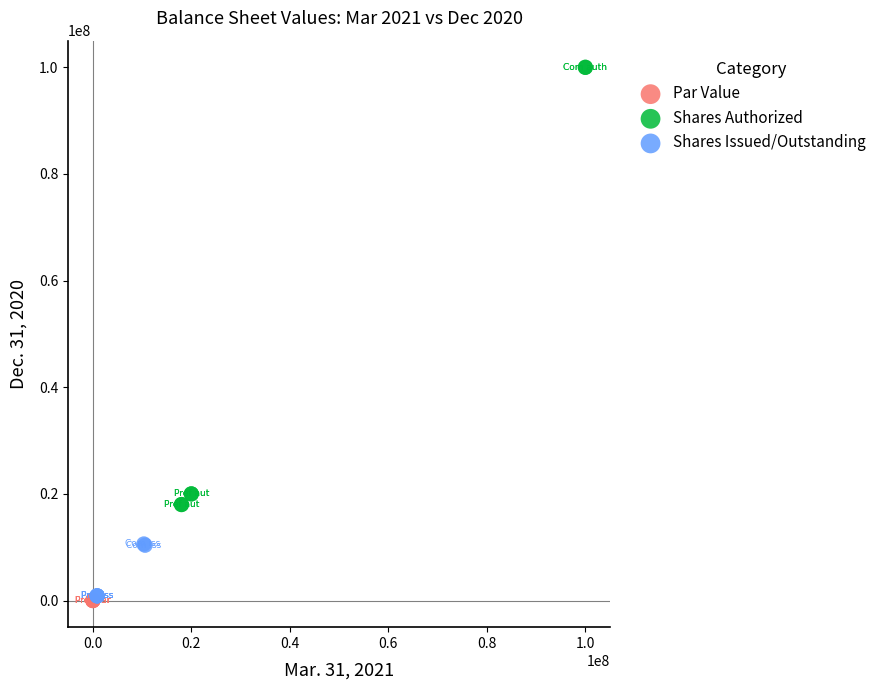

Which series reaches the maximum Y coordinate?

Shares Authorized